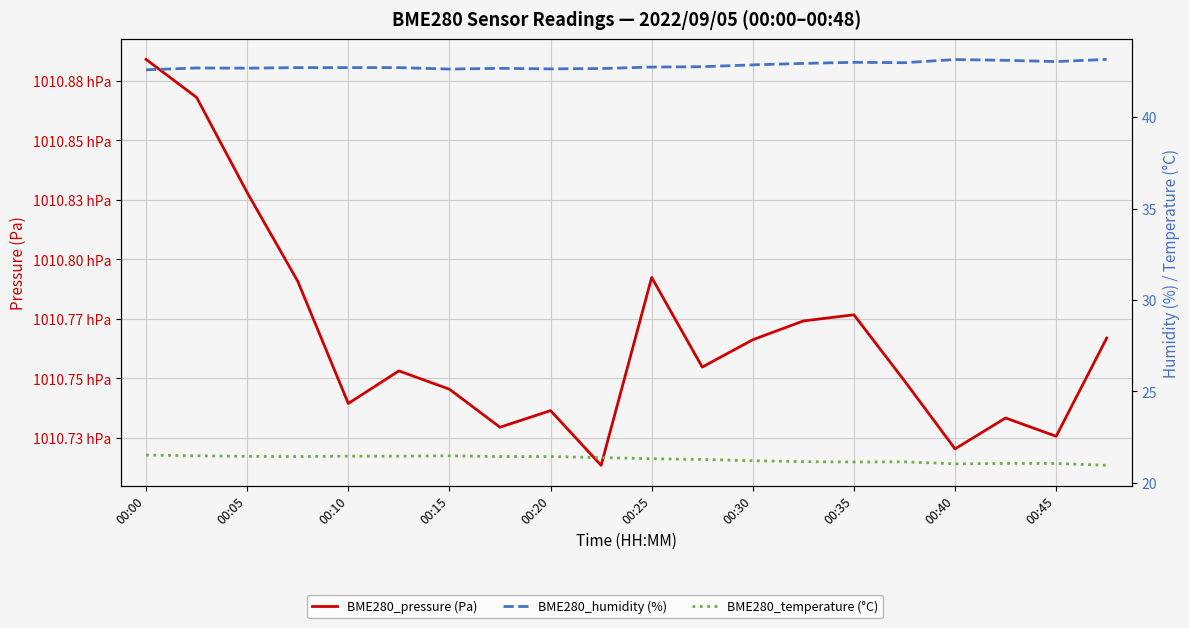

How many distinct data groups are displayed?

3